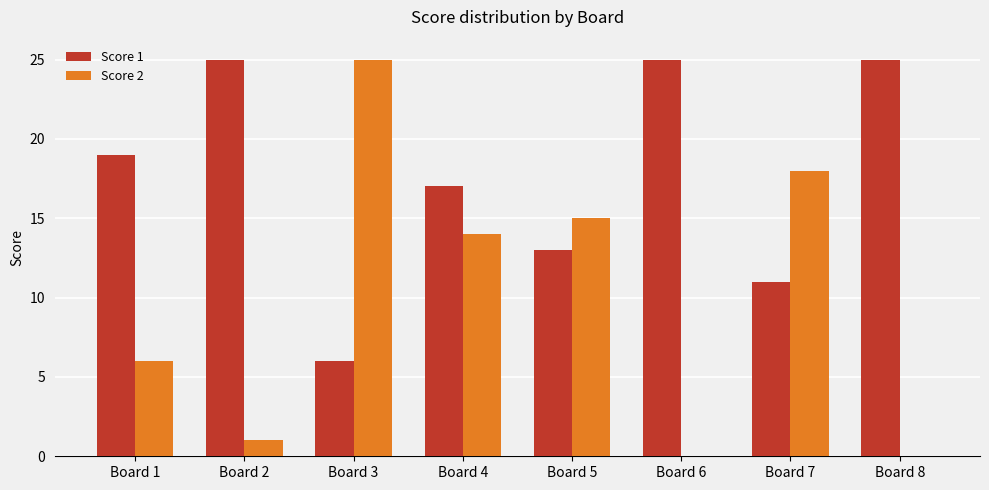

True or false: Score 1 has a value of 19 at Board 1.

True